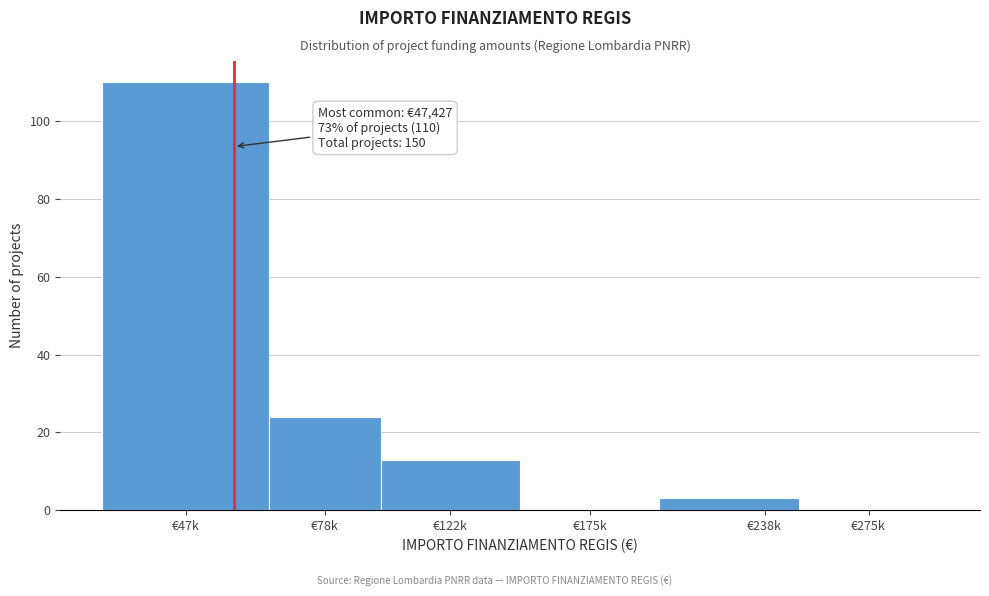

What is the maximum value shown in the chart?

110